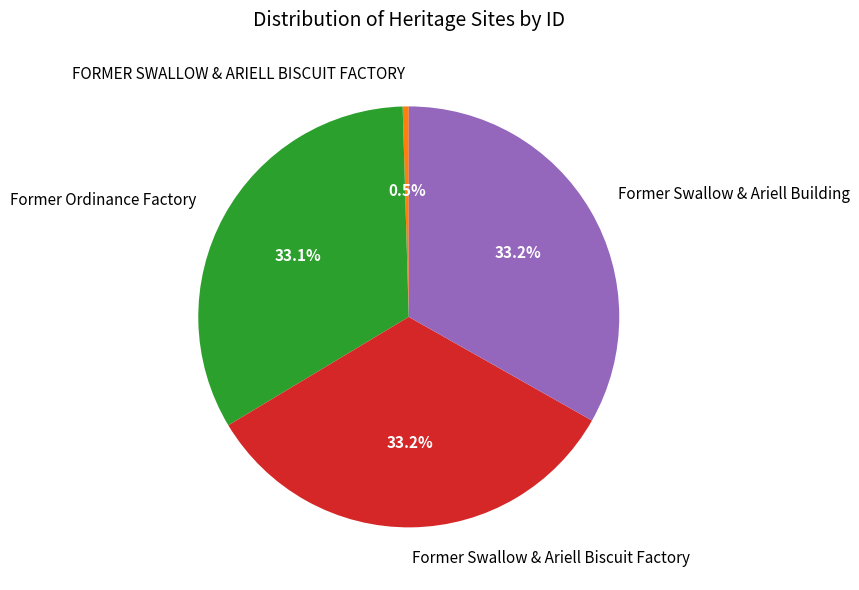

Is FORMER SWALLOW & ARIELL BISCUIT FACTORY the majority of the pie?

No